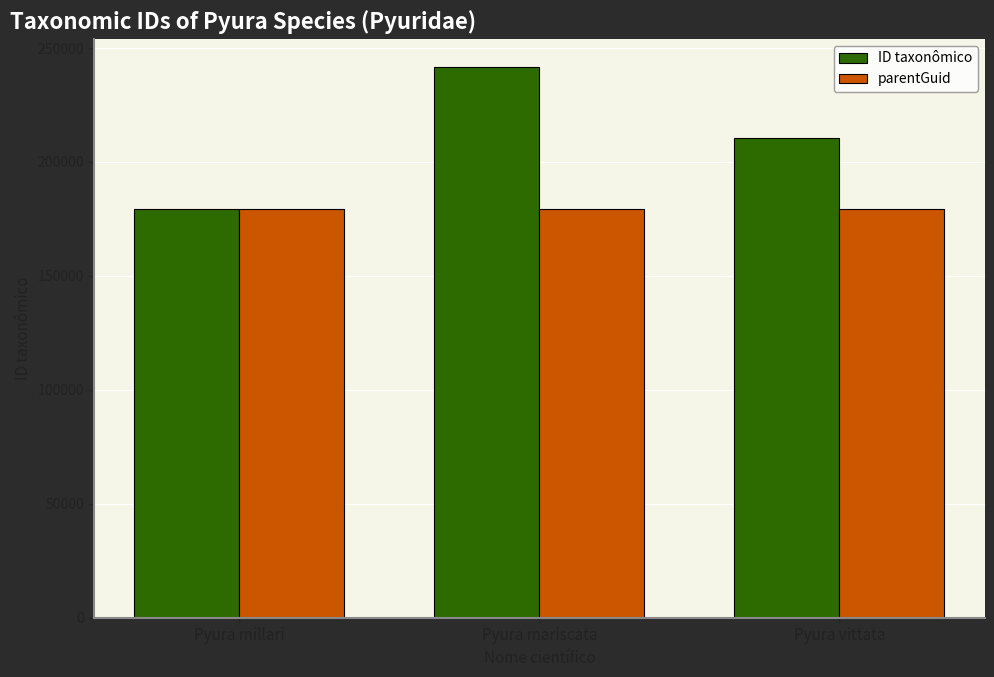

What is the difference between the highest and lowest values at Pyura mariscata?

62723